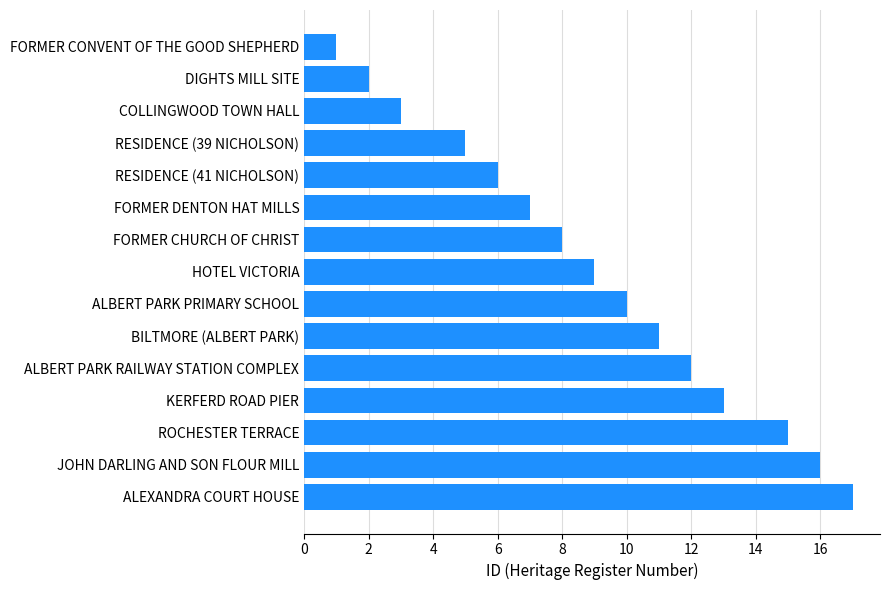

What is the label of the 3rd bar from the top?

COLLINGWOOD TOWN HALL